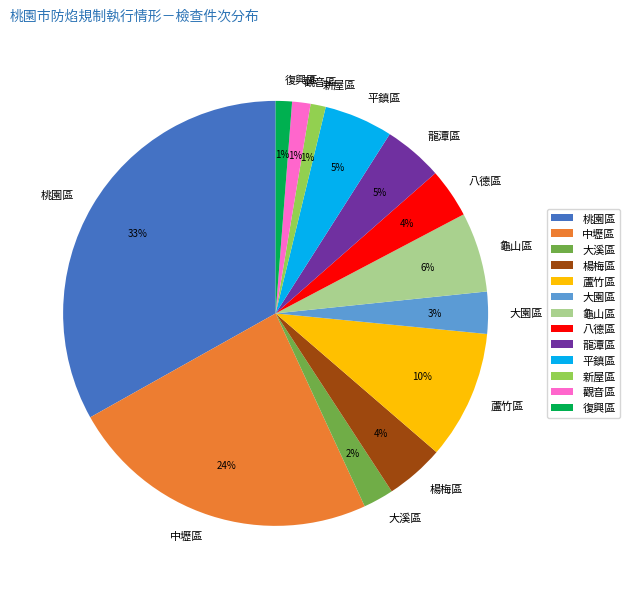

Is it true that 新屋區 is 11% of the pie?

False